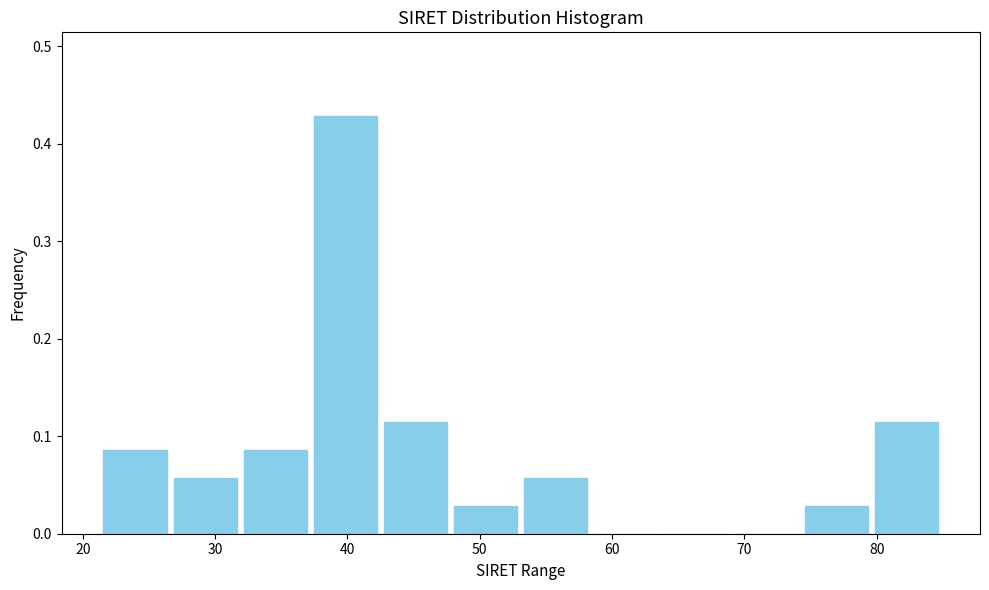

Which range on the x-axis has the tallest bar?

37 to 43